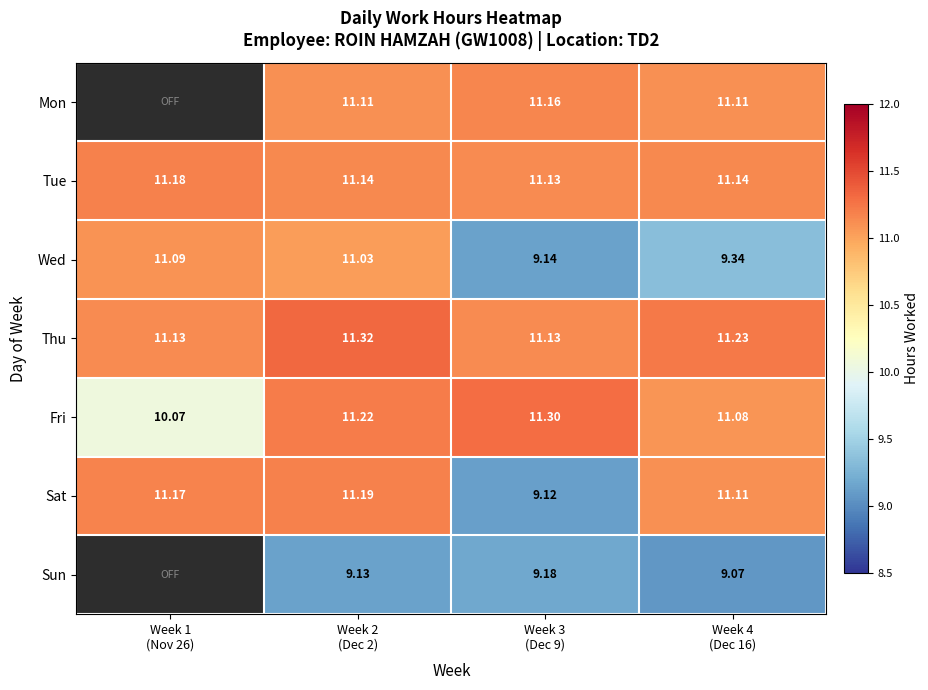

Which series changed the most between Week 1 (Nov 26) and Week 3 (Dec 9)?

Sat